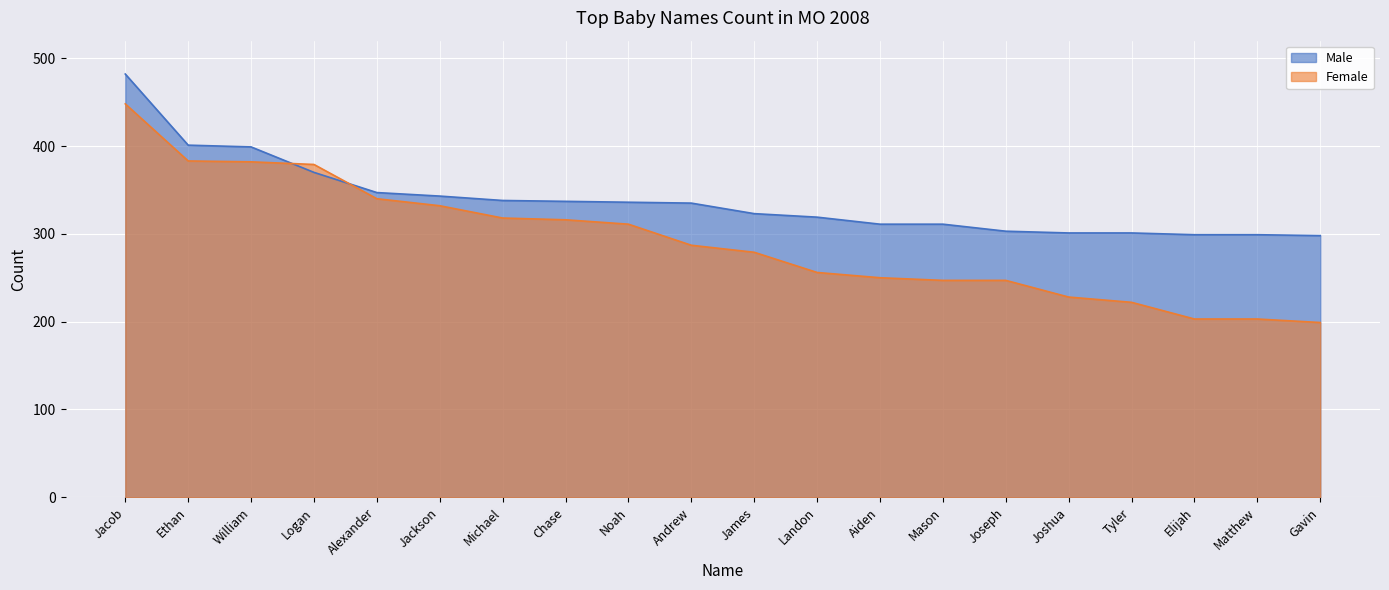

Where does the Female series first go above 287?

Jacob